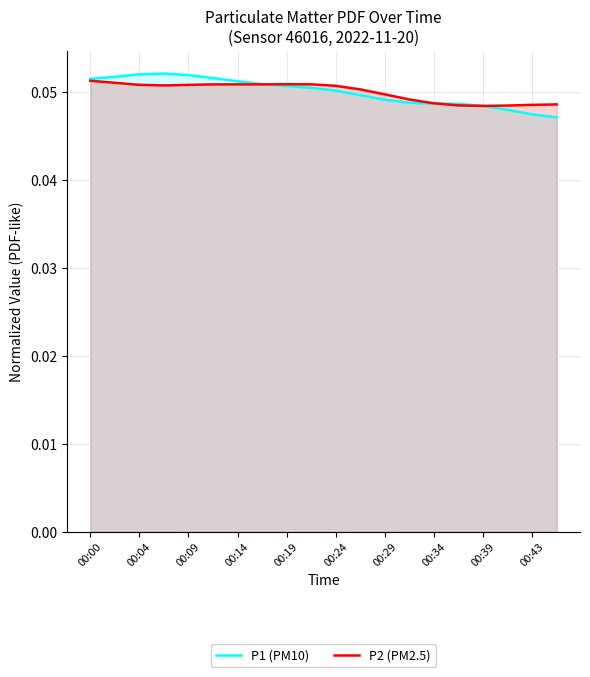

Which series has the widest spread of values?

P1 (PM10)